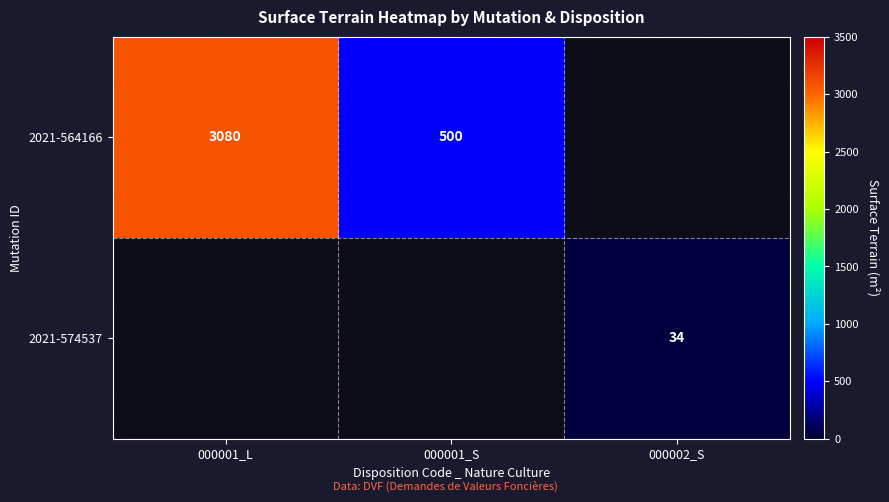

Count the number of categories in the chart.

3